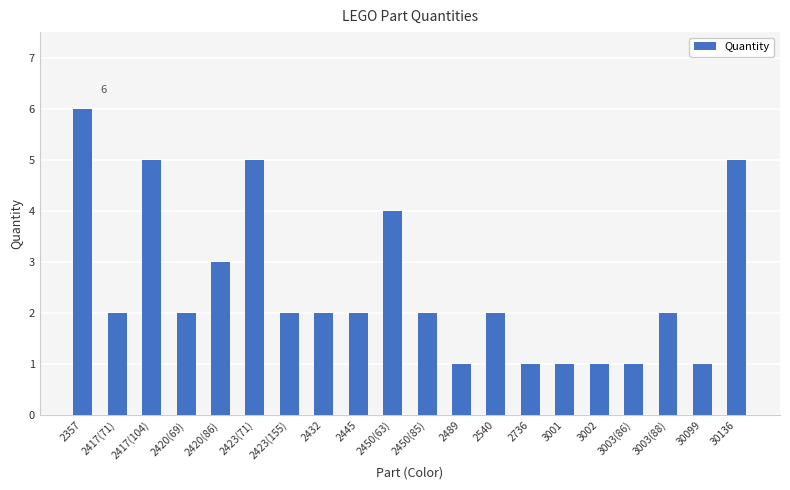

Count the values in the range 1 to 4.

16